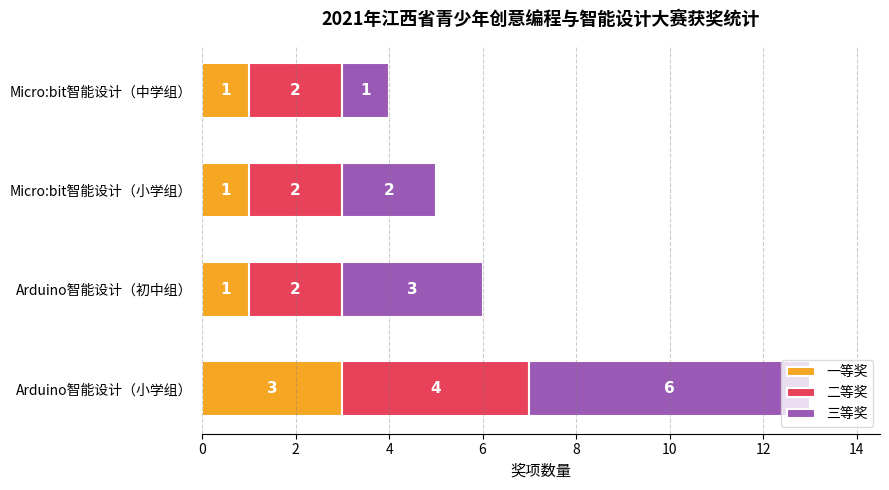

Is it true that 一等奖 equals 0 at Micro:bit智能设计（小学组）?

False